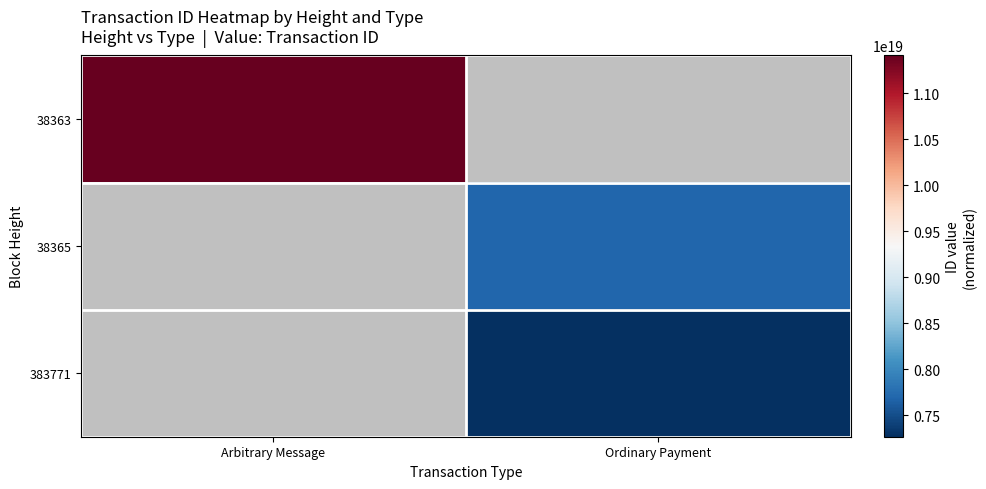

Which series has the largest range (max minus min)?

38363